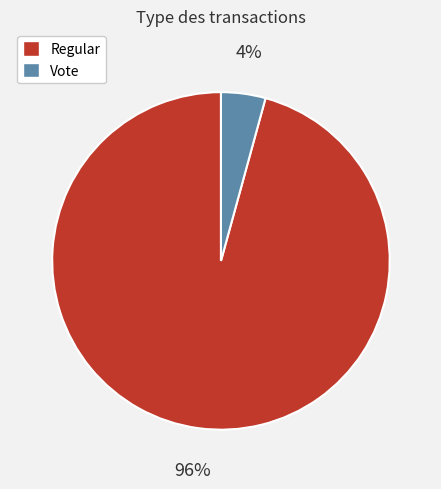

The Vote slice represents 13% of the pie. True or false?

False